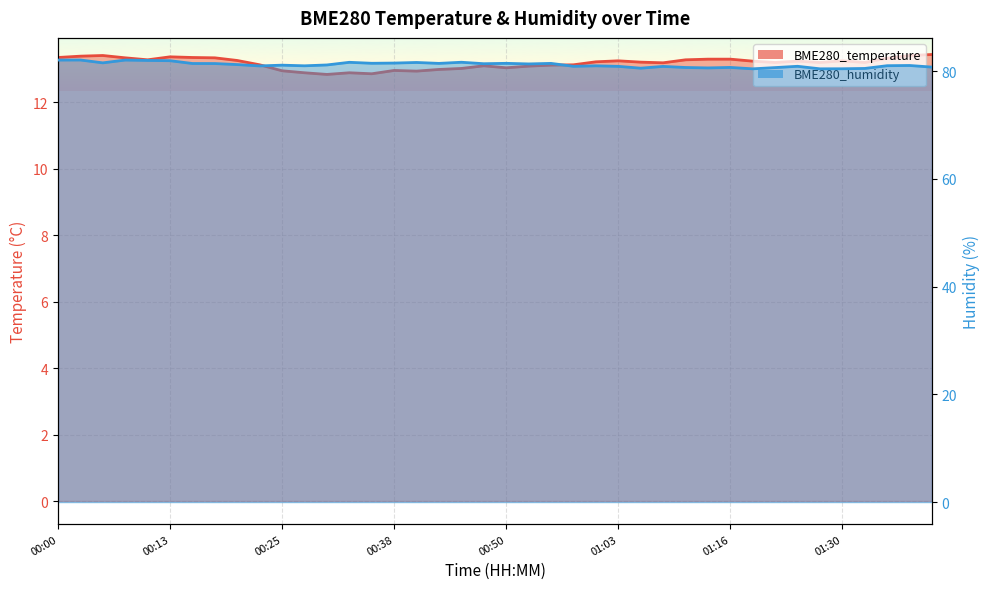

What is the sum of all BME280_humidity values?

3248.4